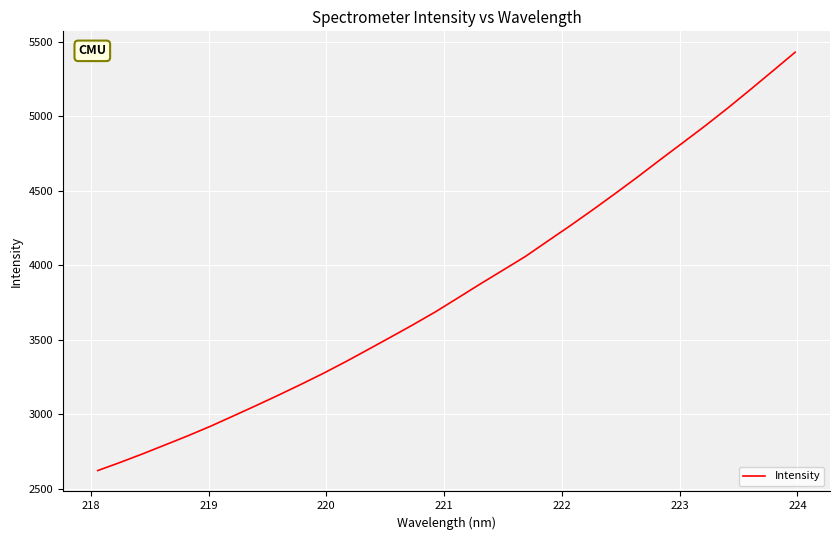

What is the minimum value shown in the chart?

2622.1